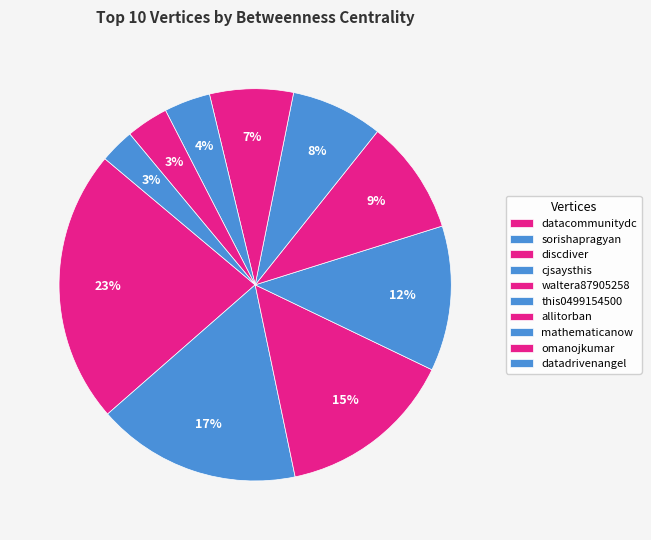

How many segments does this pie chart have?

10